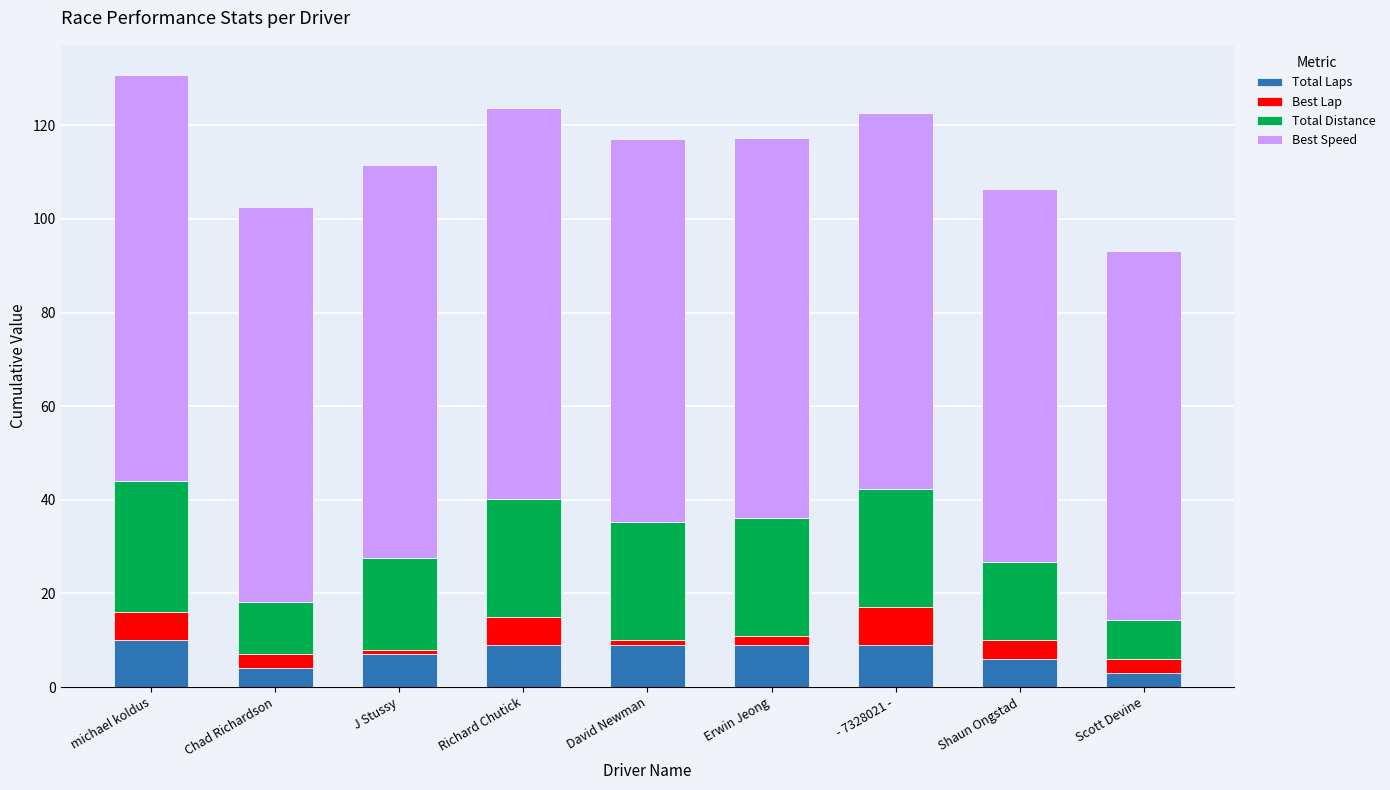

What is the total value across all series at Shaun Ongstad?

106.4